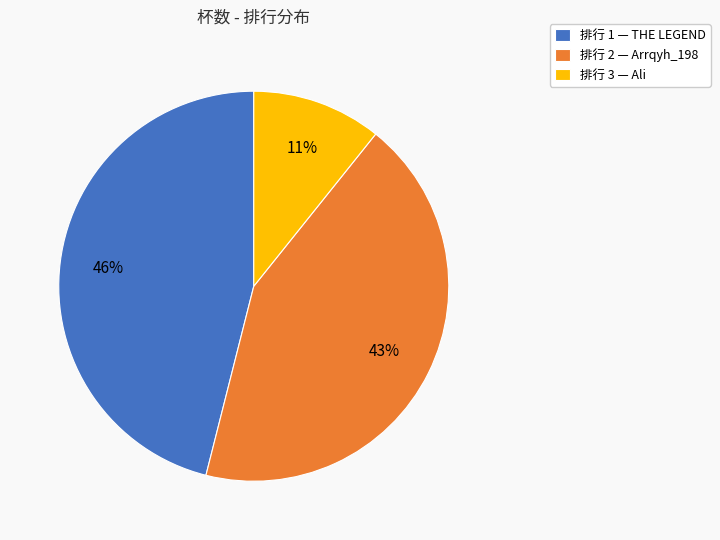

To the nearest percent, what portion does 排行 3 — Ali represent?

11%